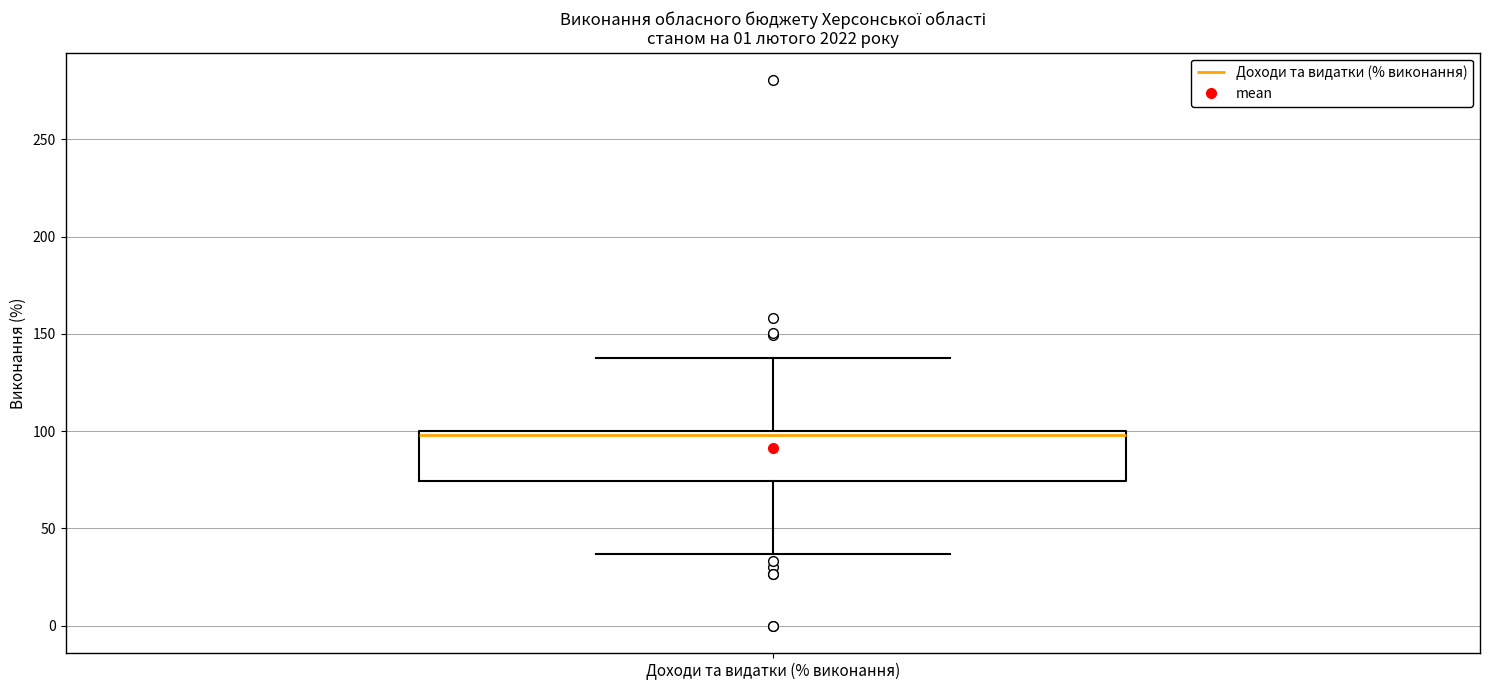

Read this box plot against the y-axis: the position of the median line, the range covered by the box, and the ends of both whiskers. The values are not printed on the chart, so give them approximately, as read against the axis.

median 100 (just below the box's upper edge), box 75 to 100, whiskers 35 to 140